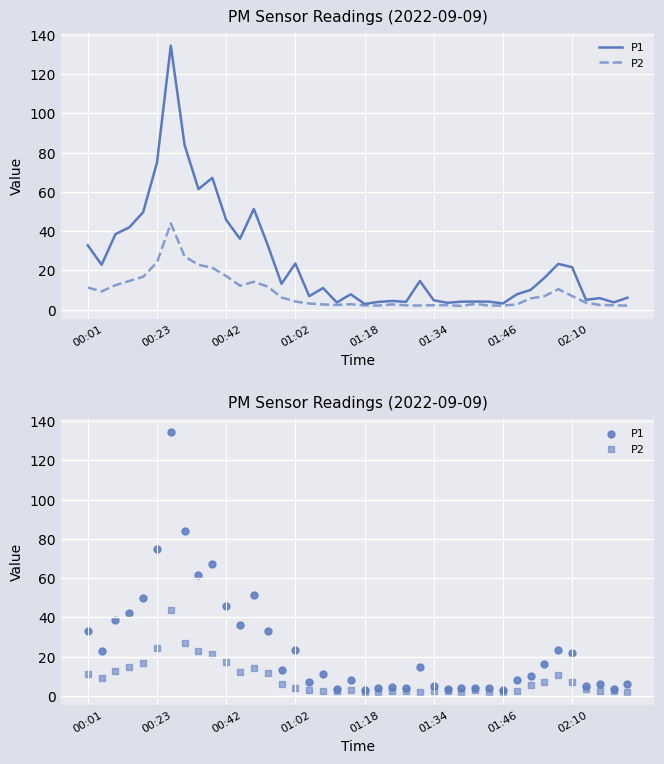

At how many categories does at least one series exceed 100?

1